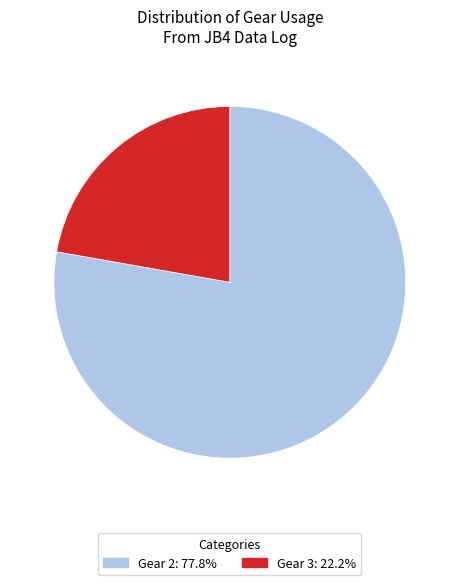

Does Gear 3: 22.2% account for over 50% of the chart?

No